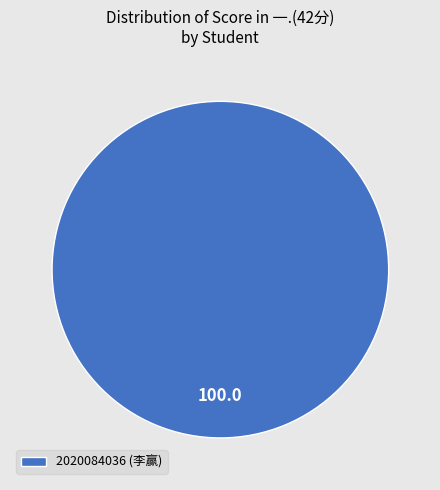

Does any single category account for the majority?

Yes